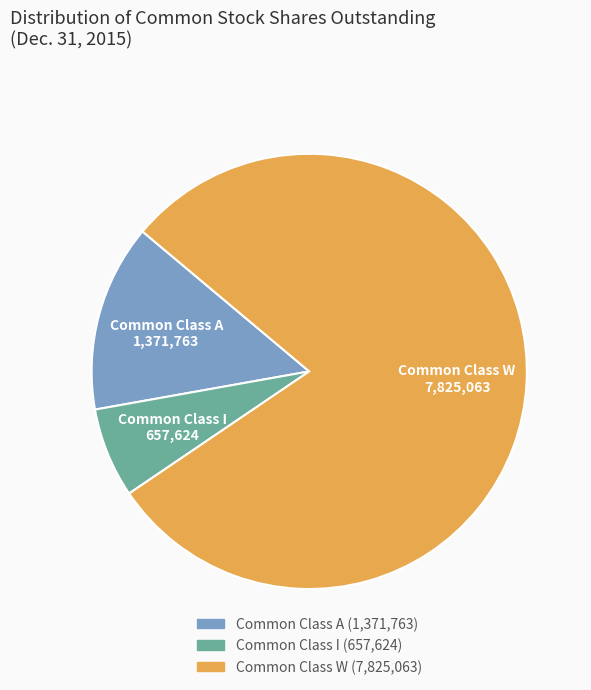

Is there a majority slice in this chart?

Yes